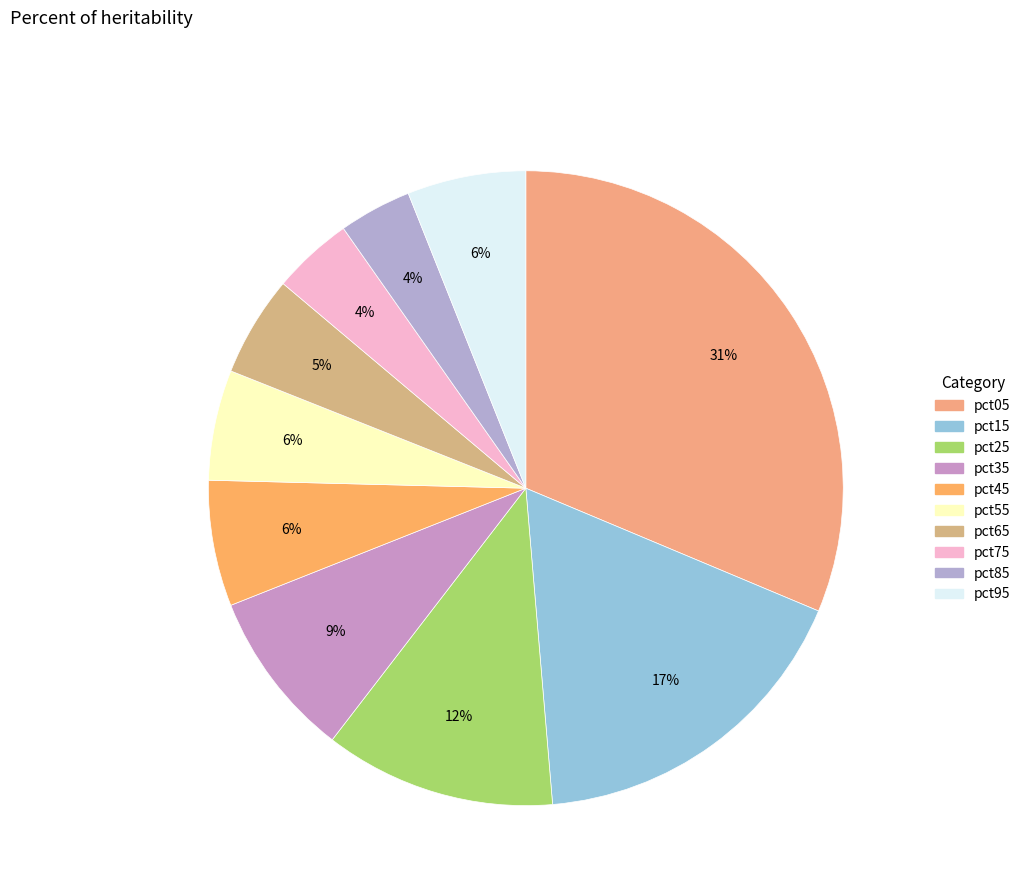

To the nearest percent, what percentage of the pie is pct25?

12%